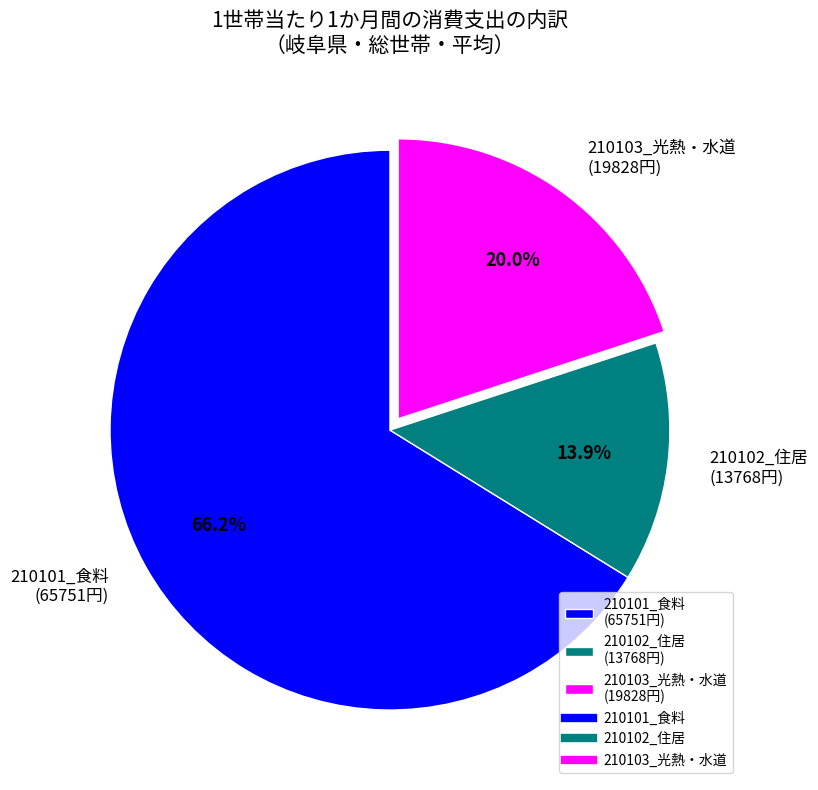

Does 210103_光熱・水道 represent more than half of the total?

No